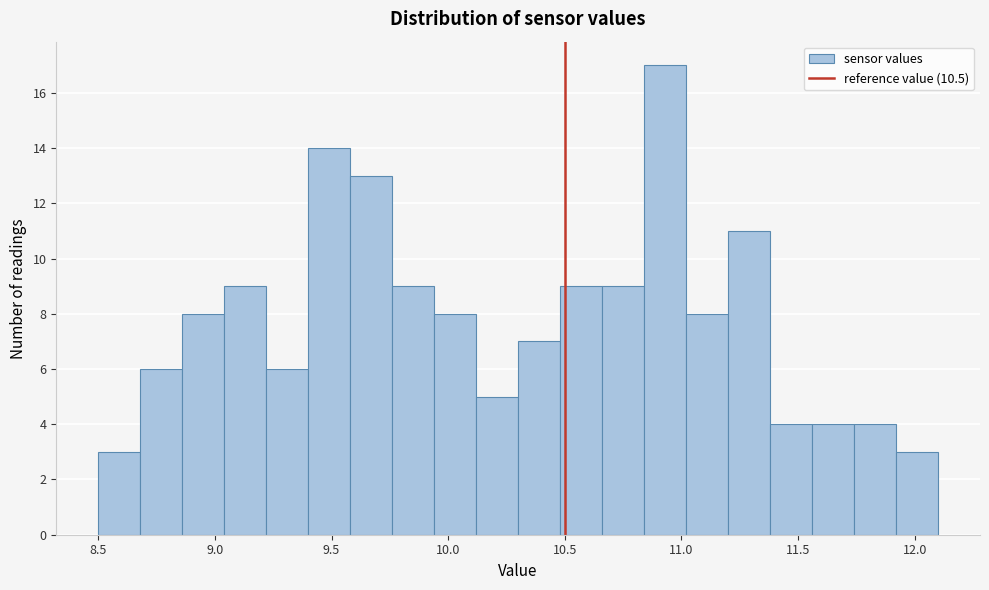

Around what value on the x-axis is the tallest bar? Give the approximate position of its centre, as read against the axis.

10.95